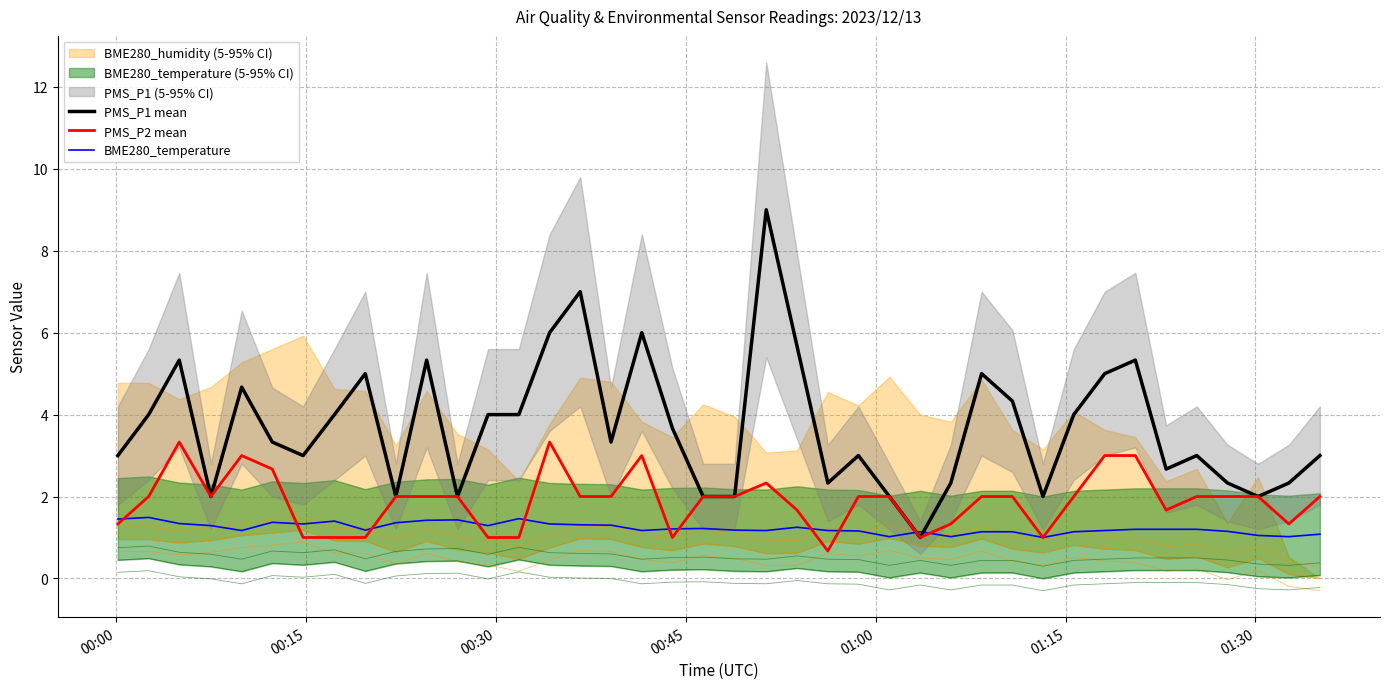

What is the minimum value for PMS_P1 mean?

1.0